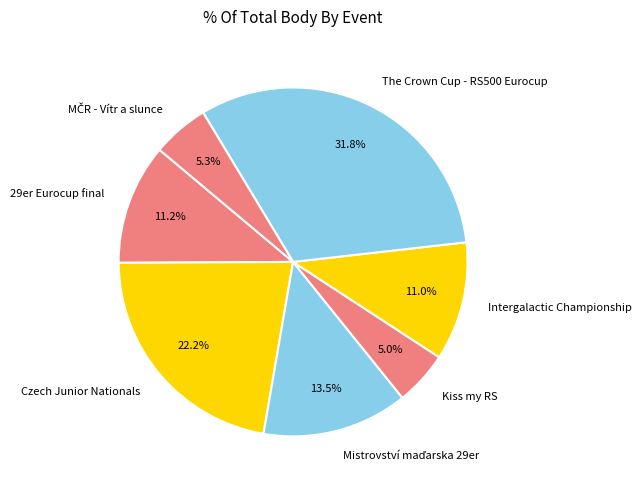

What is the largest slice in the pie chart?

The Crown Cup - RS500 Eurocup